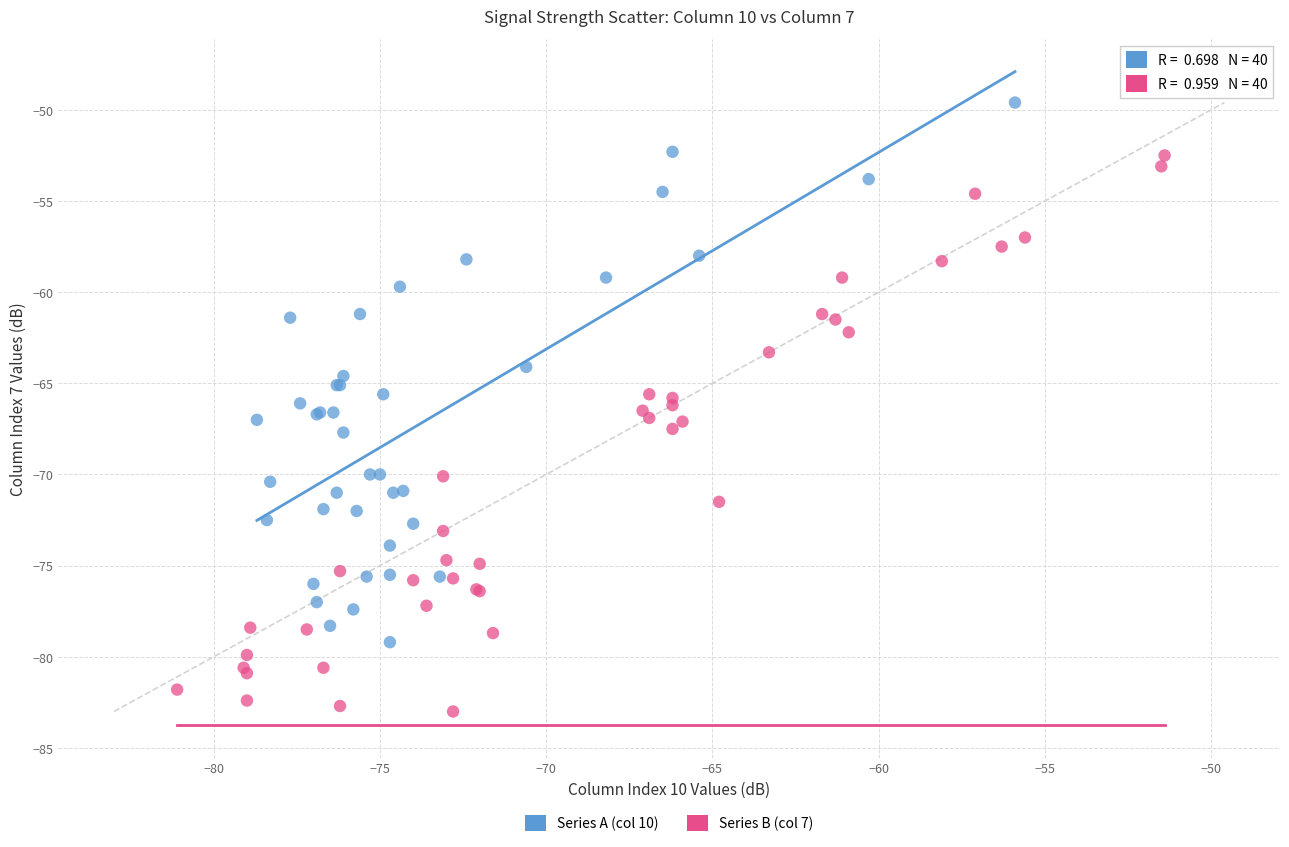

What are all the series names shown in the legend?

Series A (col 10), Series B (col 7)